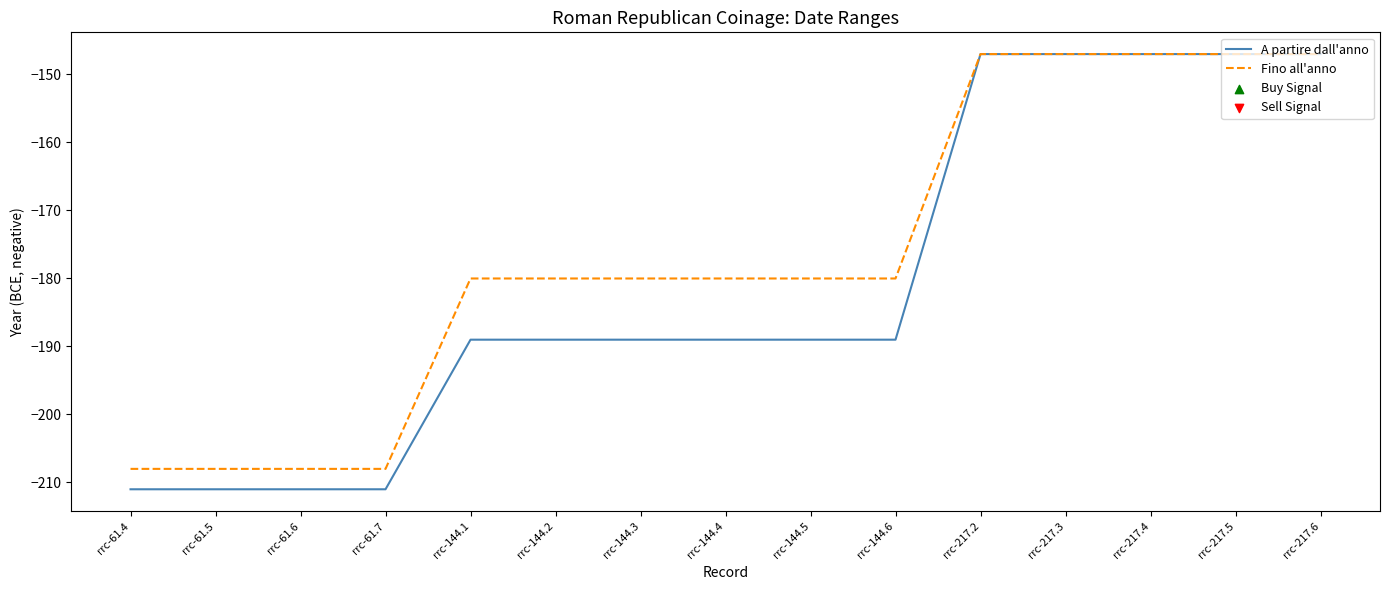

Which series has the widest spread of values?

A partire dall'anno